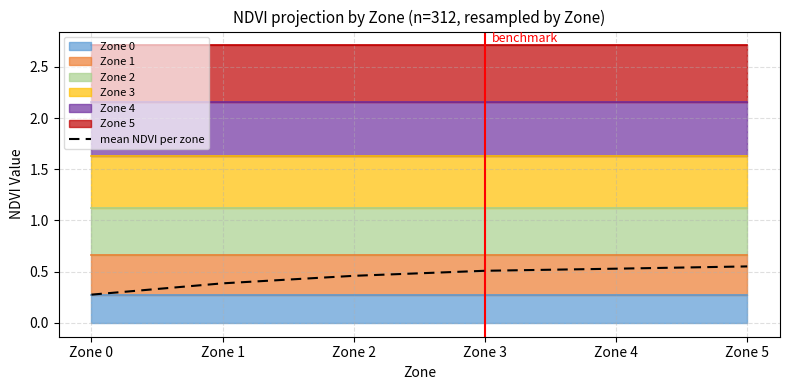

Between Zone 0 and Zone 2, which is larger?

Zone 2